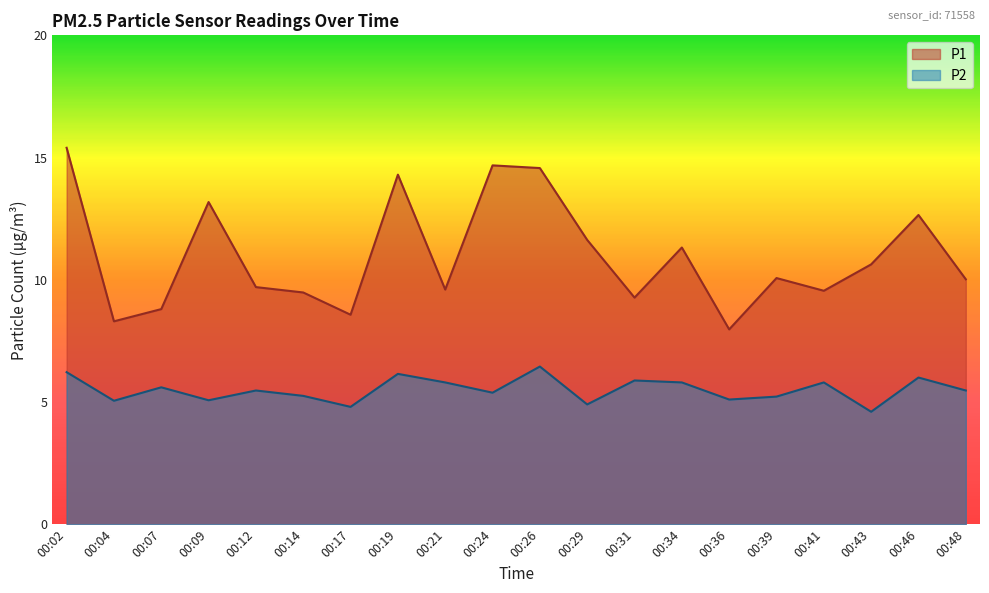

Where is the first local maximum for P2?

00:07